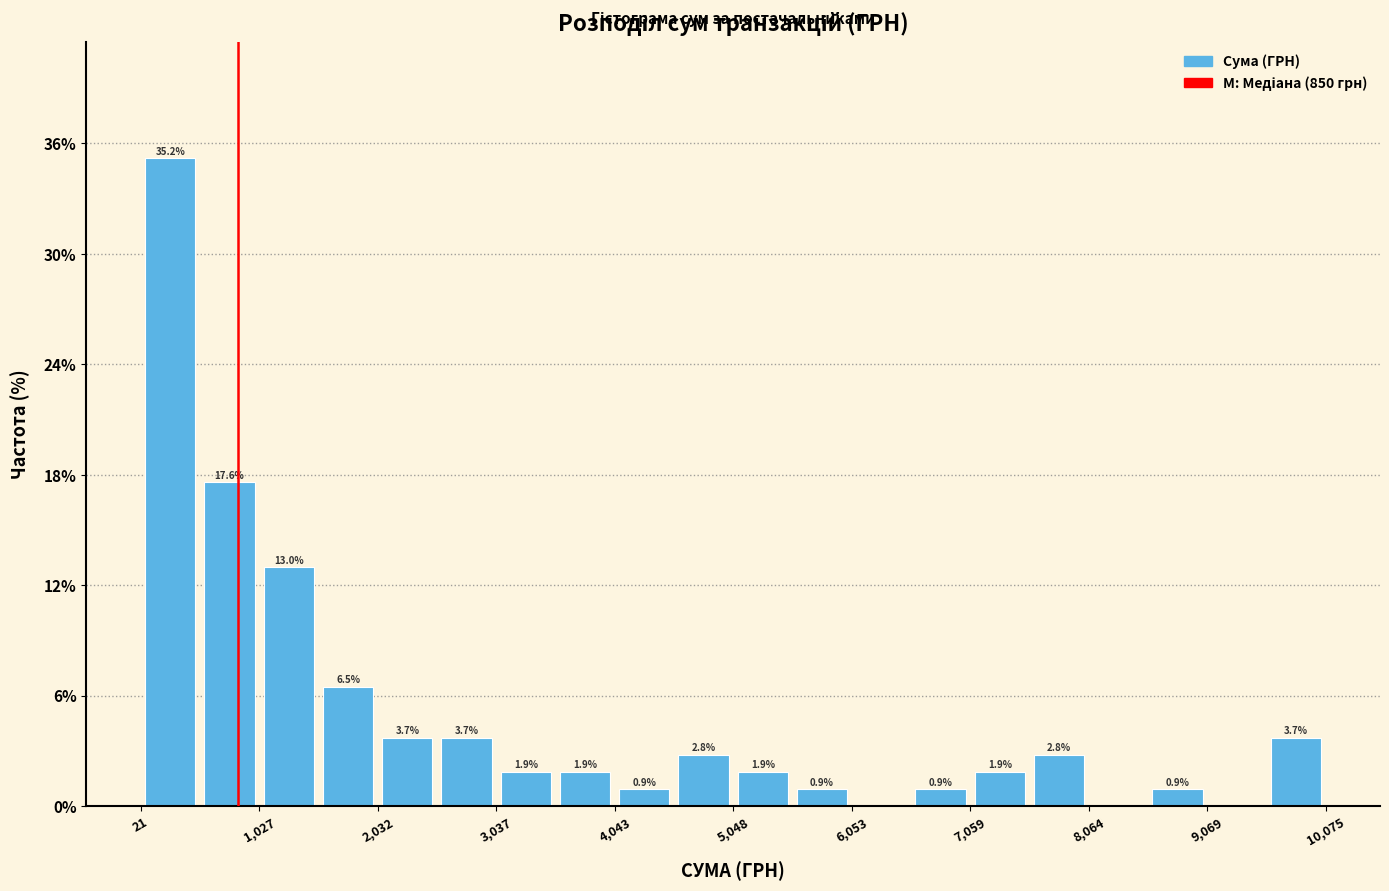

Read against the x-axis, roughly where is the centre of the tallest bar?

200